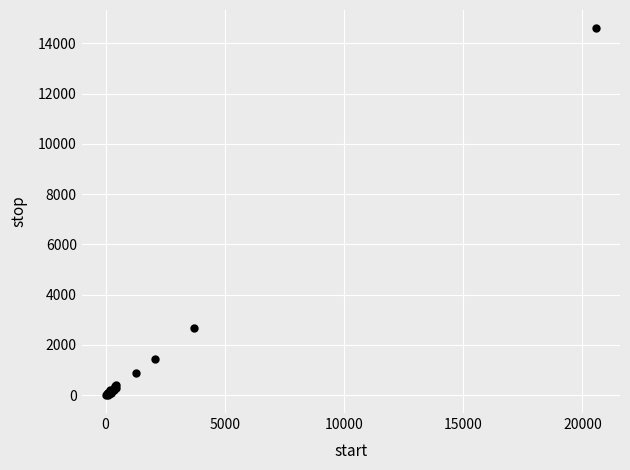

What Y value in the scatter plot is closest to 7308?

2682